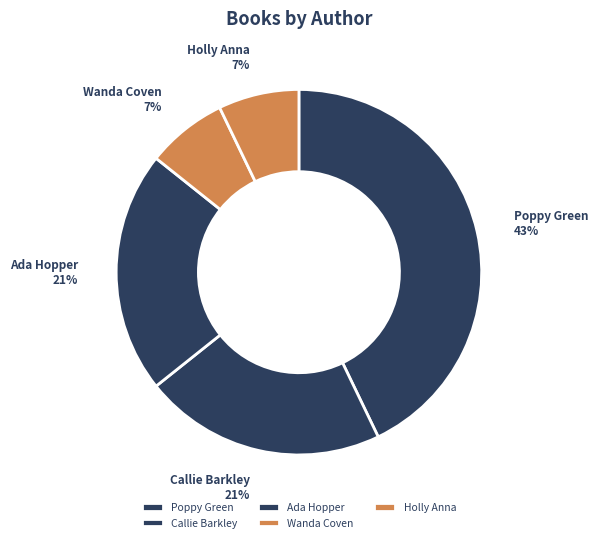

To the nearest percent, what portion does Callie Barkley represent?

21%